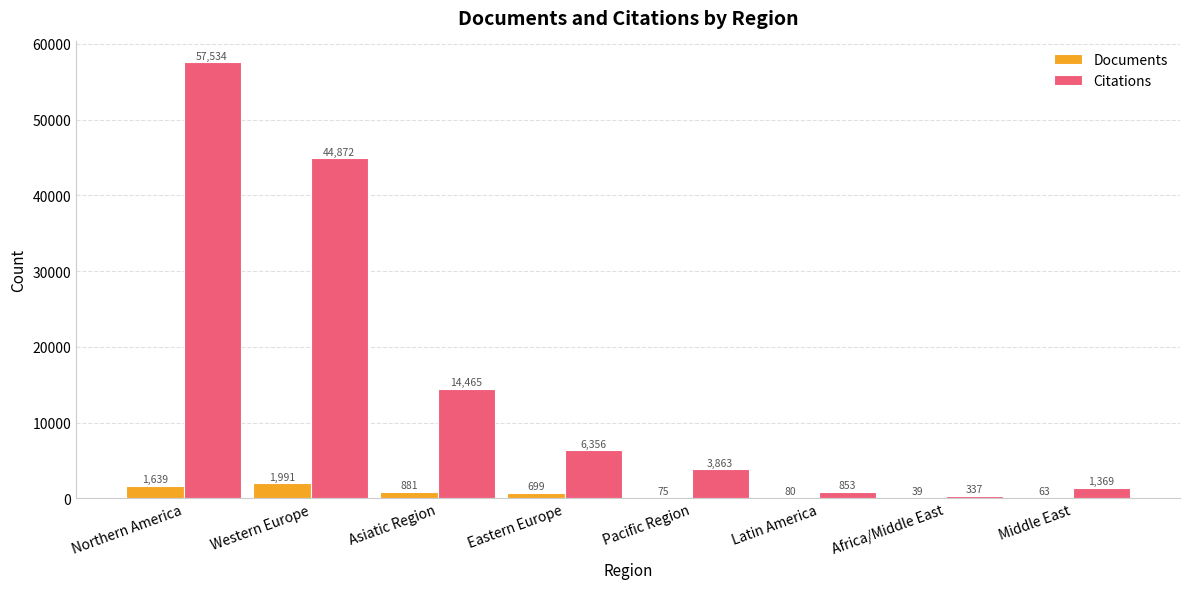

Which label corresponds to the largest value in the chart?

Northern America